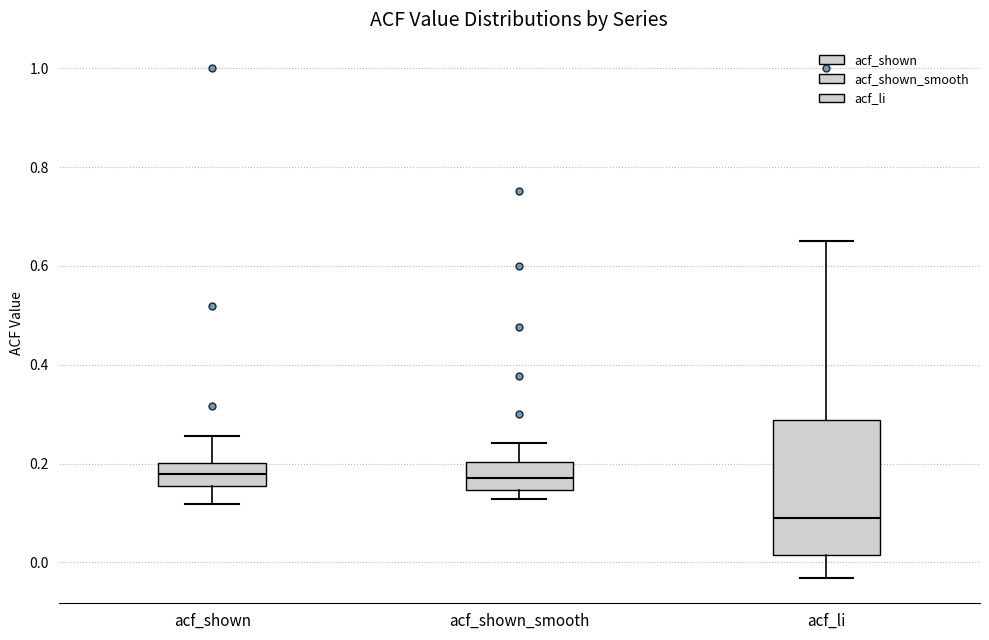

Which box is the tallest, from its lower edge to its upper edge?

acf_li